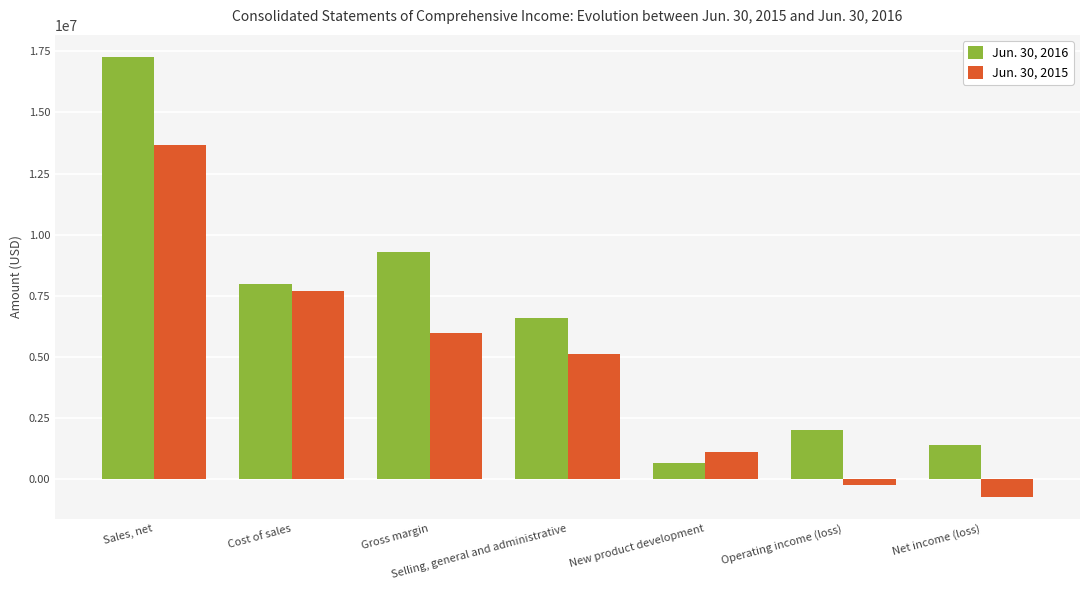

Reading left to right, list all the values displayed in this chart.

Jun. 30, 2016: 17272238	7967728	9304510	6581218	668840	2009415	1414615
Jun. 30, 2015: 13661569	7682194	5979375	5130414	1109095	-258652	-715280